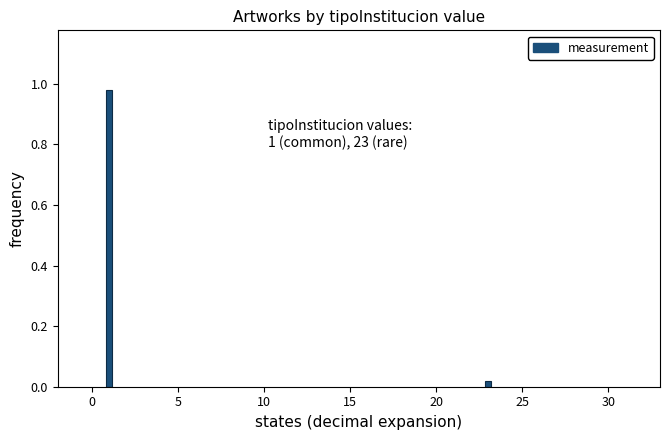

What is the average value?

0.5